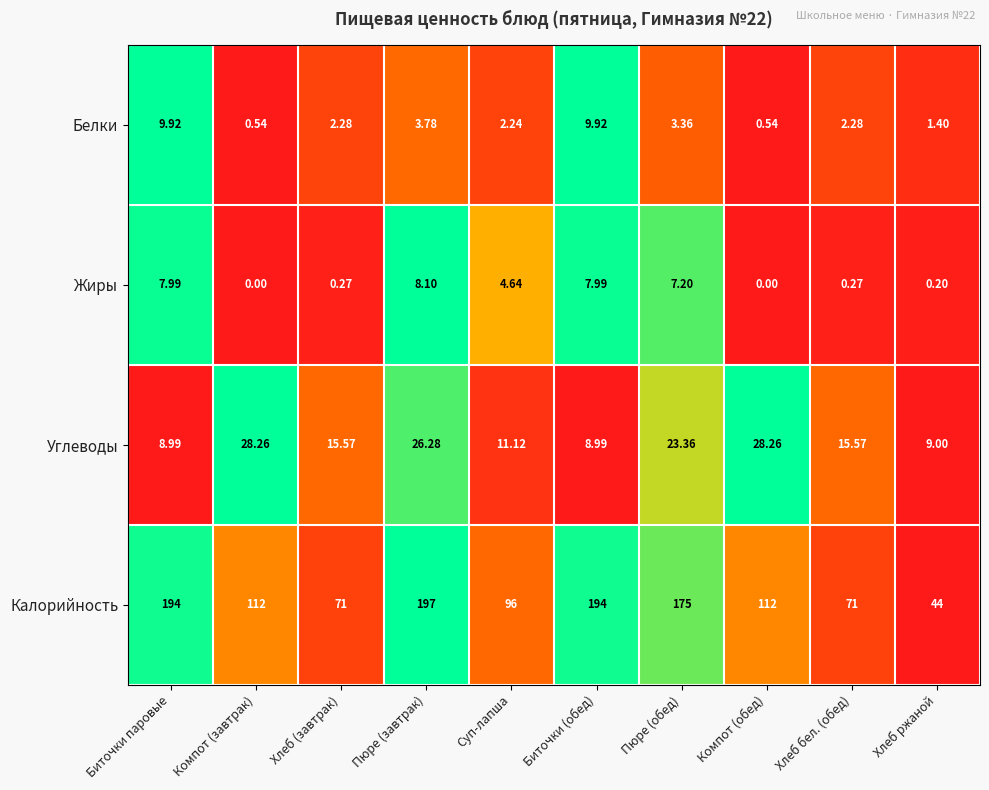

What is the difference between the highest and lowest values at Хлеб ржаной?

43.8